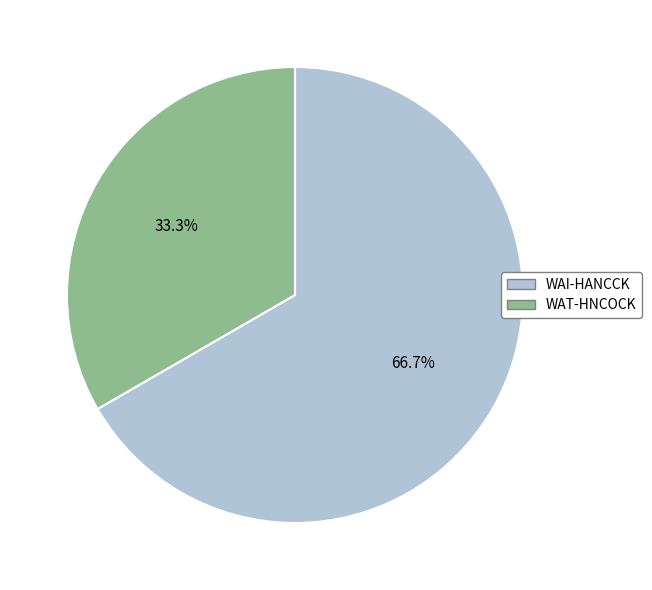

What is the largest slice in the pie chart?

WAI-HANCCK